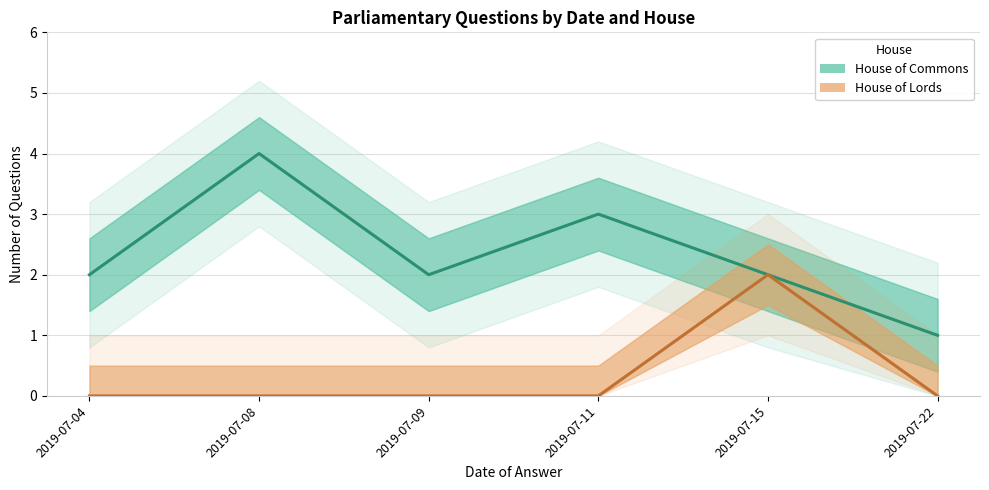

What is the difference between the maximum and minimum values?

2